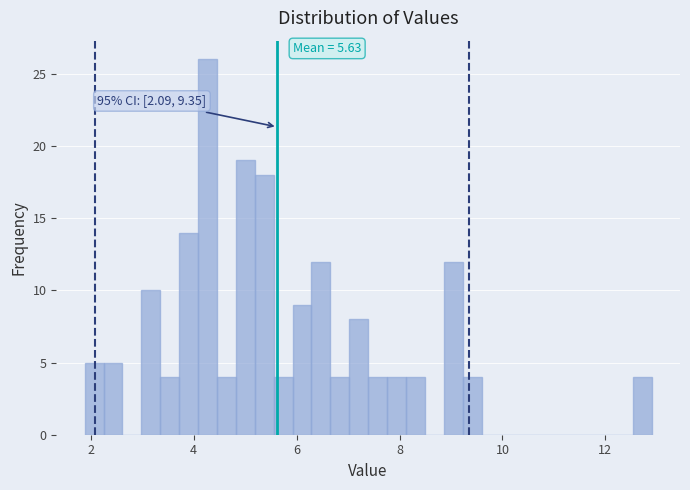

Read against the x-axis, roughly where is the centre of the tallest bar?

4.2